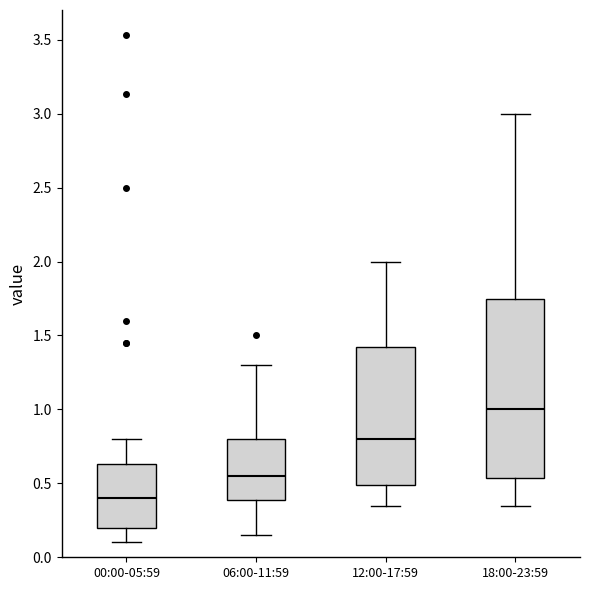

Comparing the boxes themselves (not the whiskers), which one is the tallest?

18:00-23:59